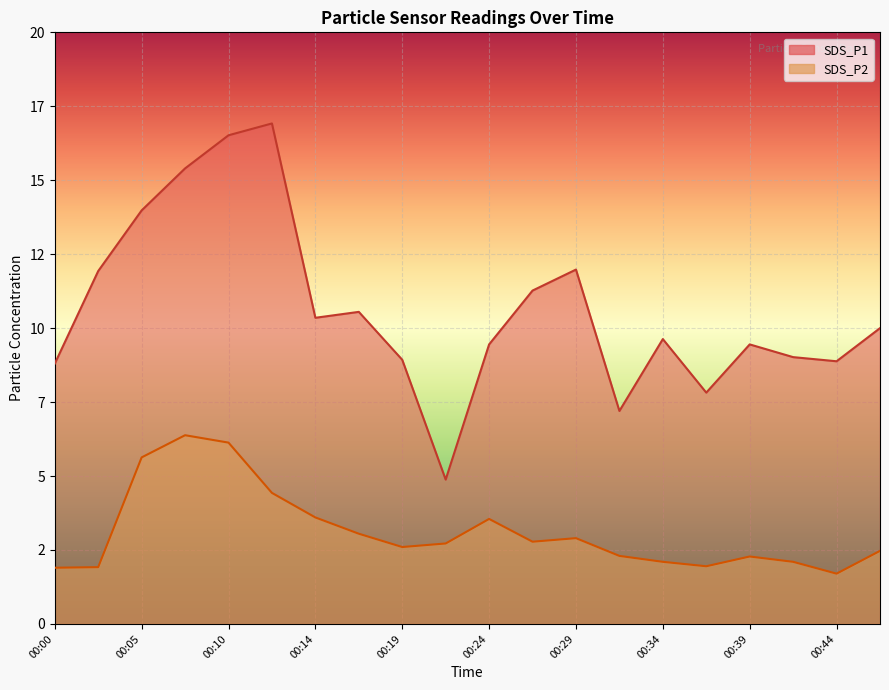

How many lines are shown in the chart?

2